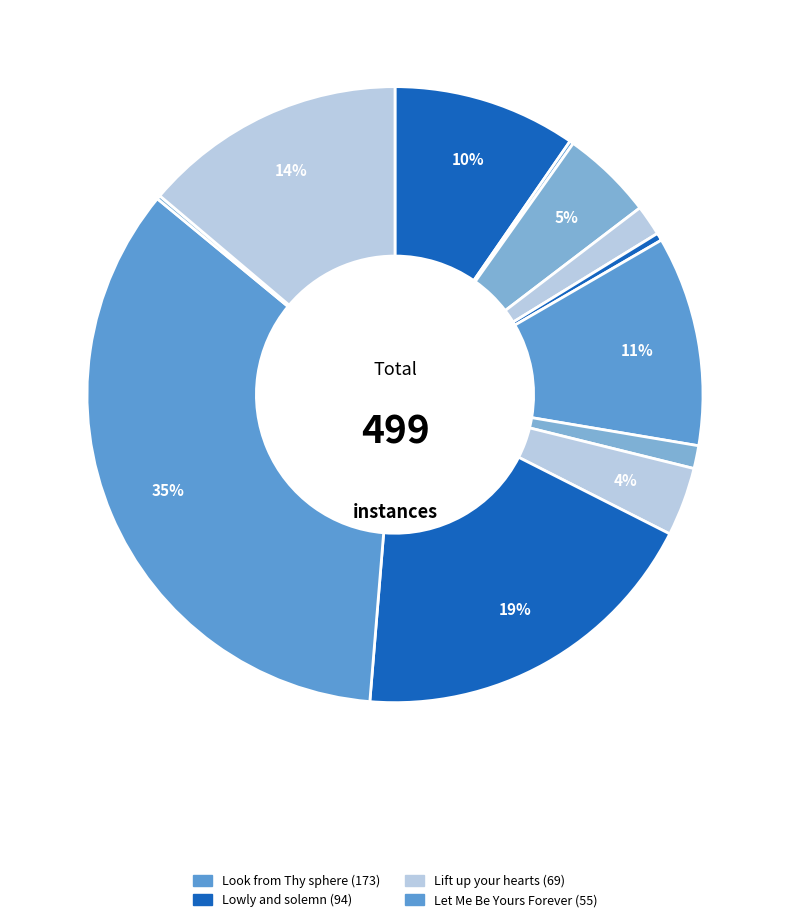

To the nearest percent, what is the average slice percentage?

8%